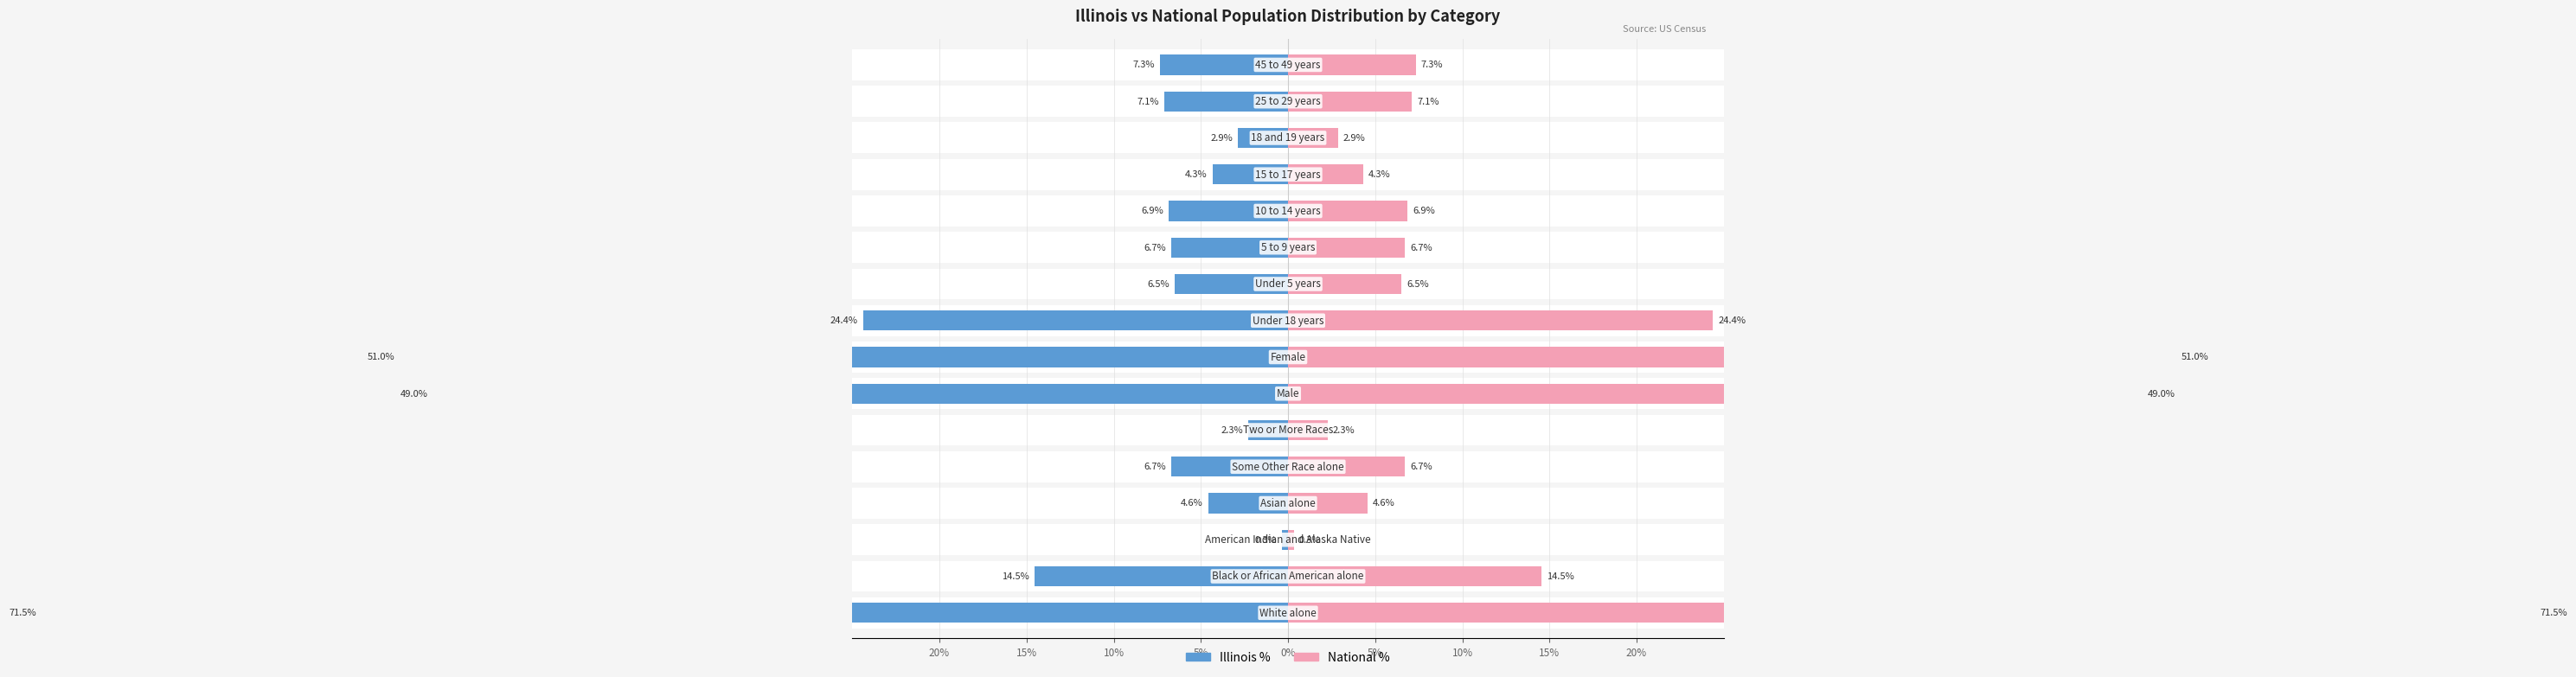

How many data points in Illinois % are above 6?

11